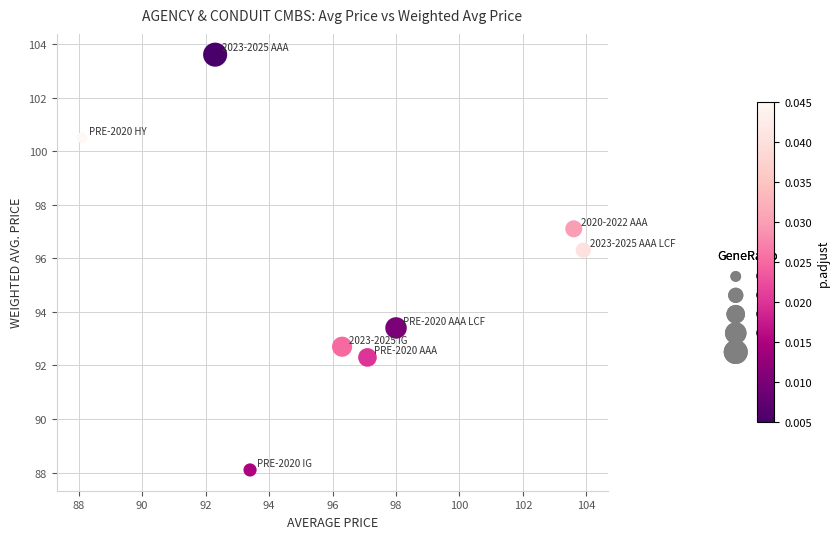

What Y value in the scatter plot is closest to 95?

96.3